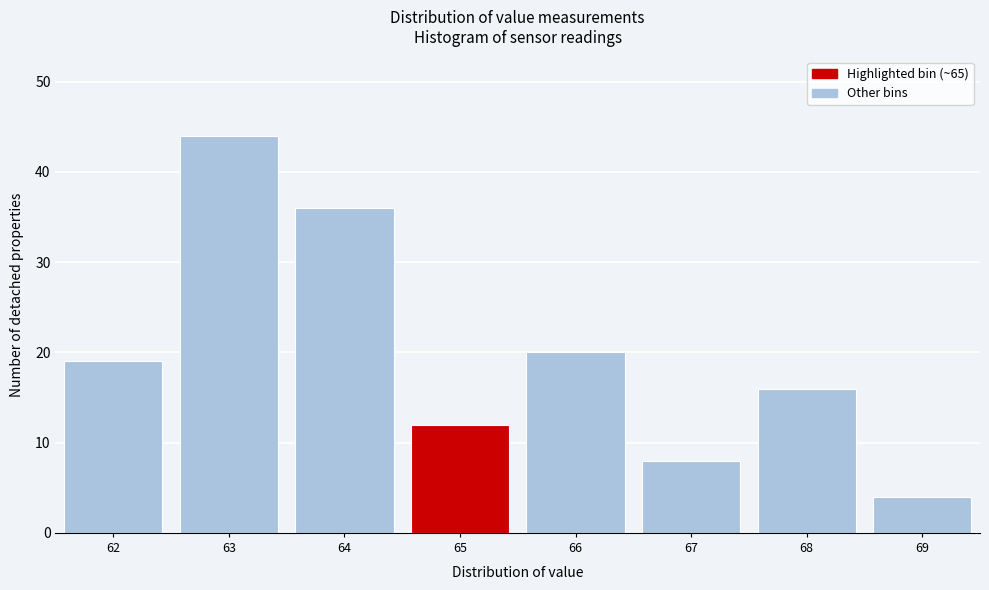

Reading right to left, transcribe all the data shown in this chart.

4	16	8	20	12	36	44	19